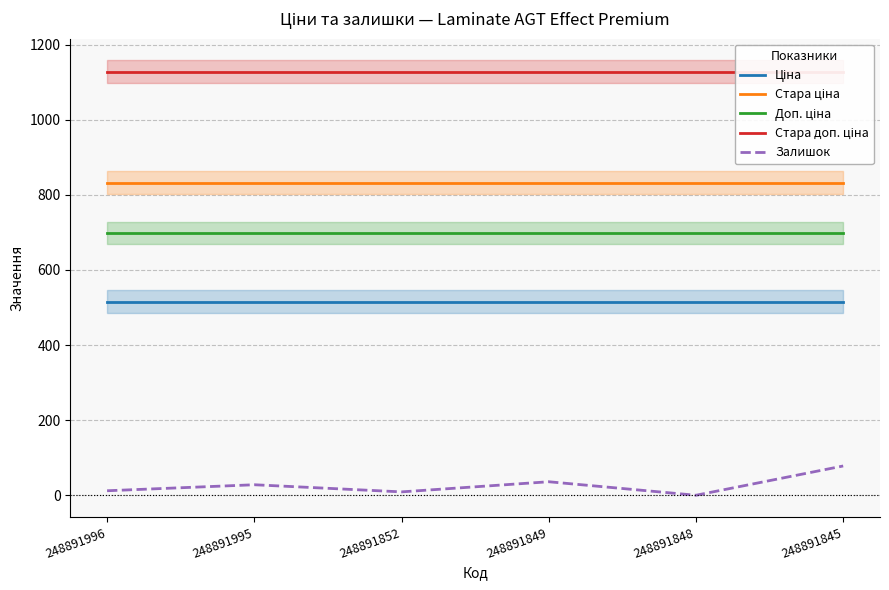

At which category is the sum across all series the highest?

248891845